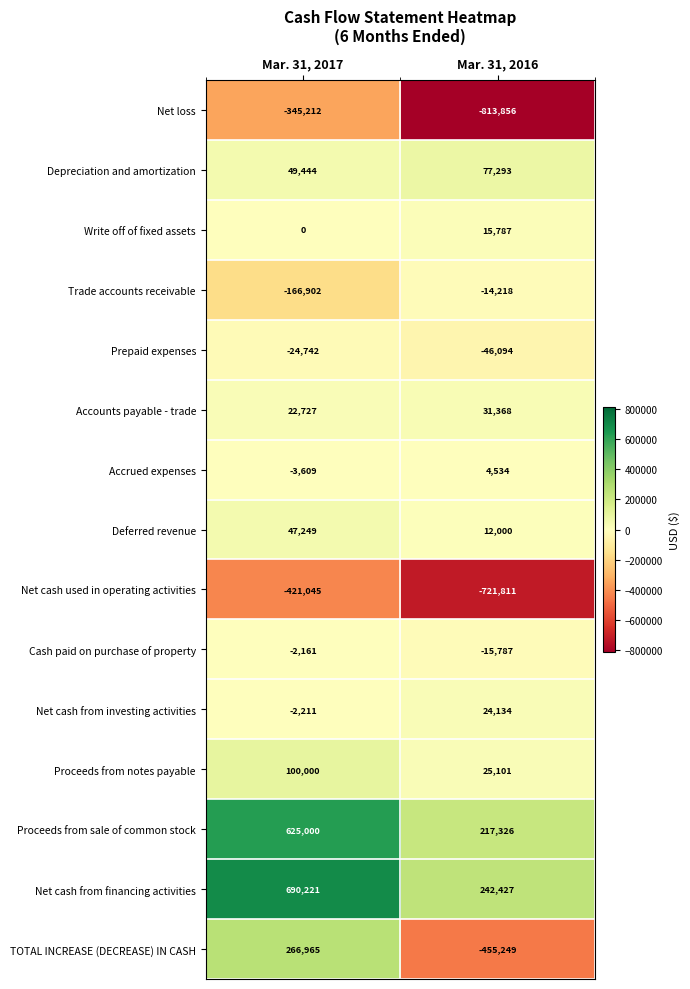

What is the minimum value for Net cash used in operating activities?

-721811